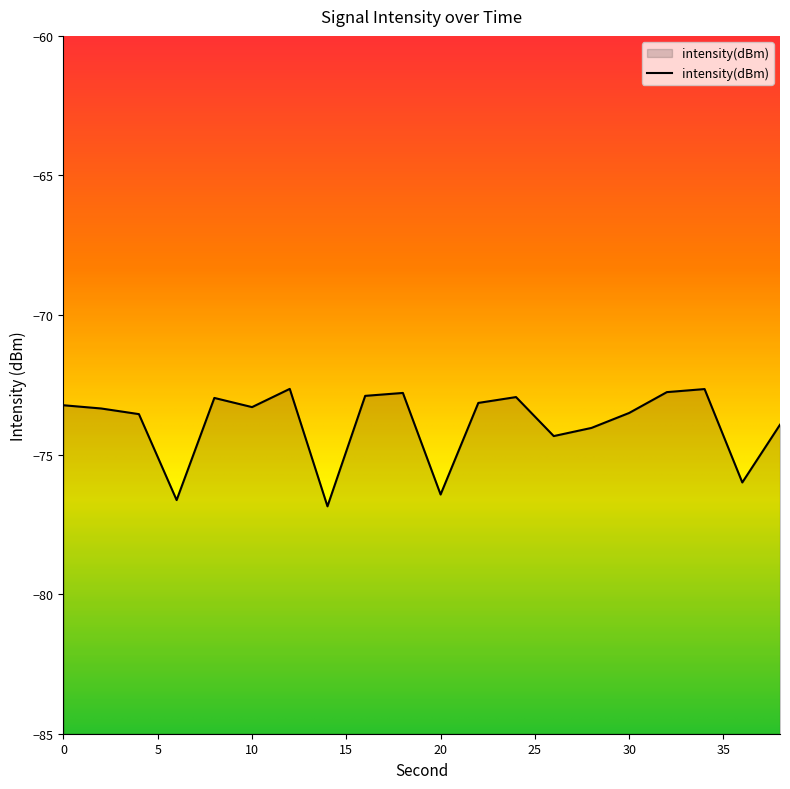

List the labels in order of value, smallest first.

14, 6, 20, 36, 26, 28, 38, 4, 30, 2, 10, 0, 22, 8, 24, 16, 18, 32, 34, 12